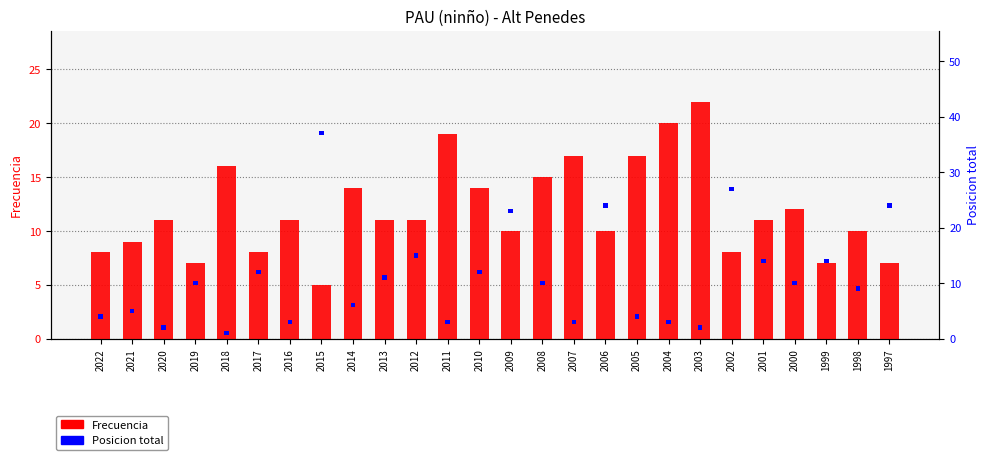

What is the sum of all Posicion total values?

20.8